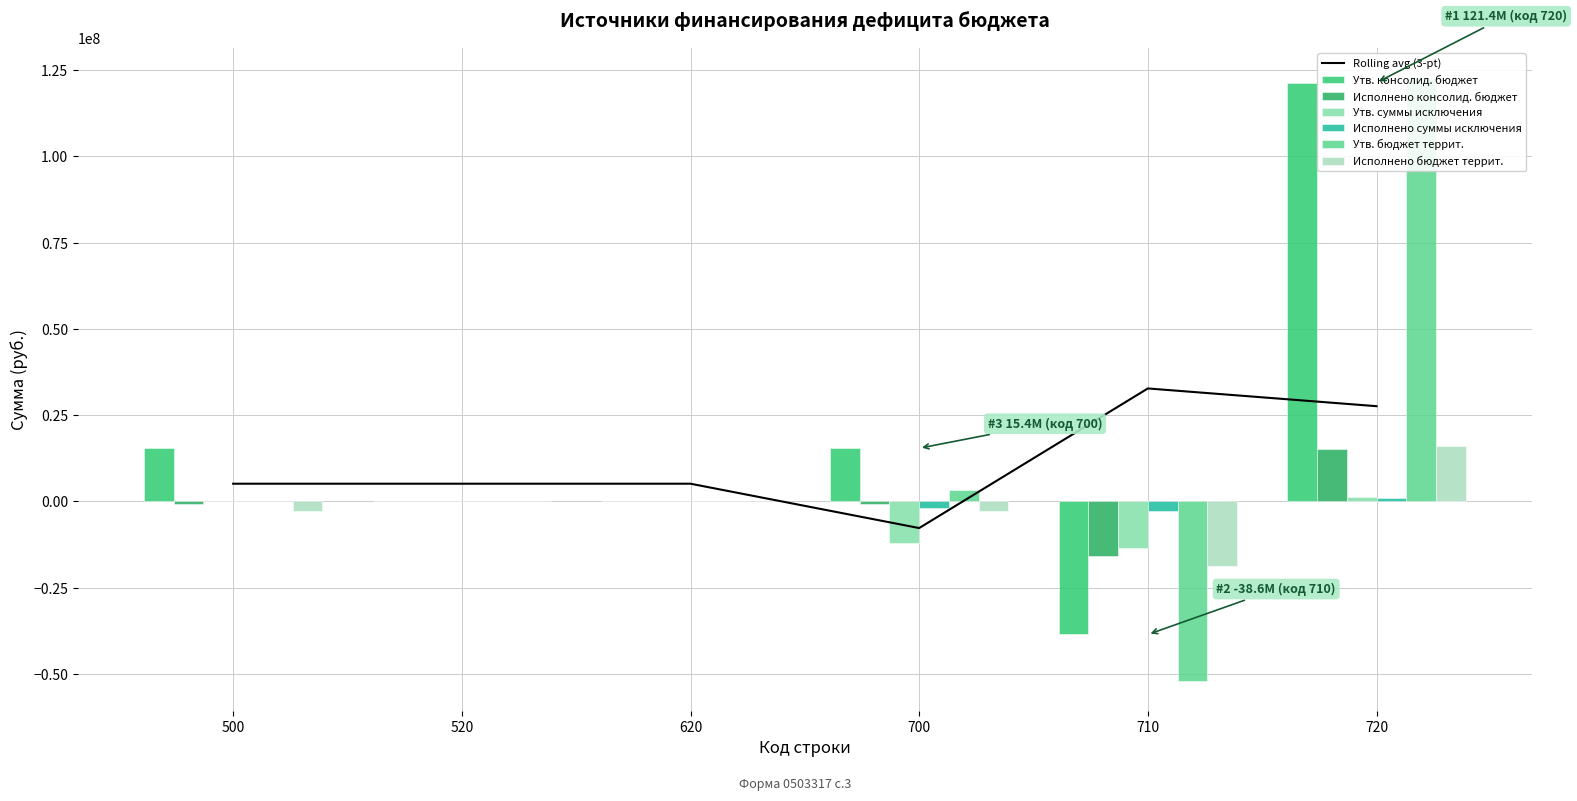

Between 520 and 720, which is larger?

720